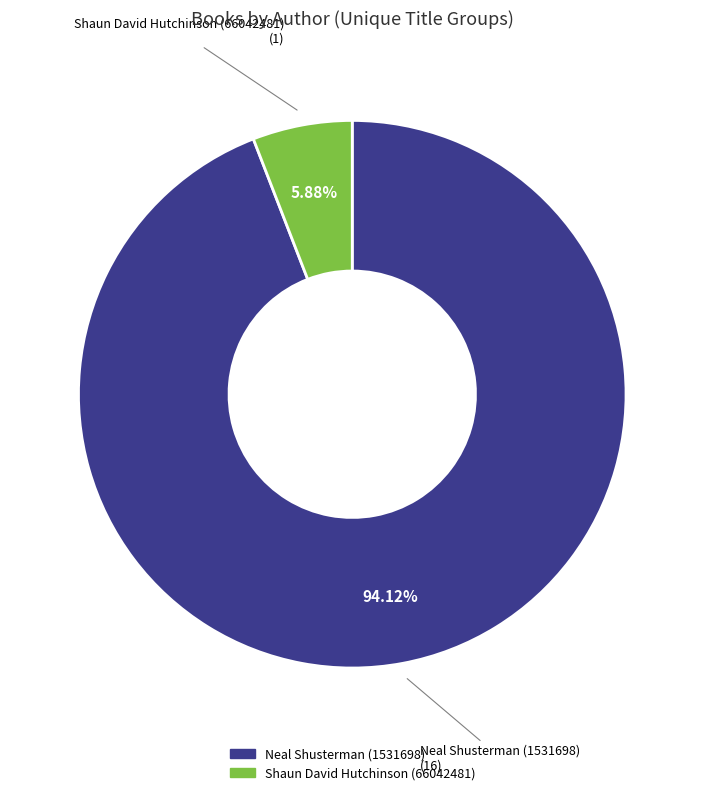

Combined, what portion of the pie is Shaun David Hutchinson (66042481) and Neal Shusterman (1531698)?

100.0%